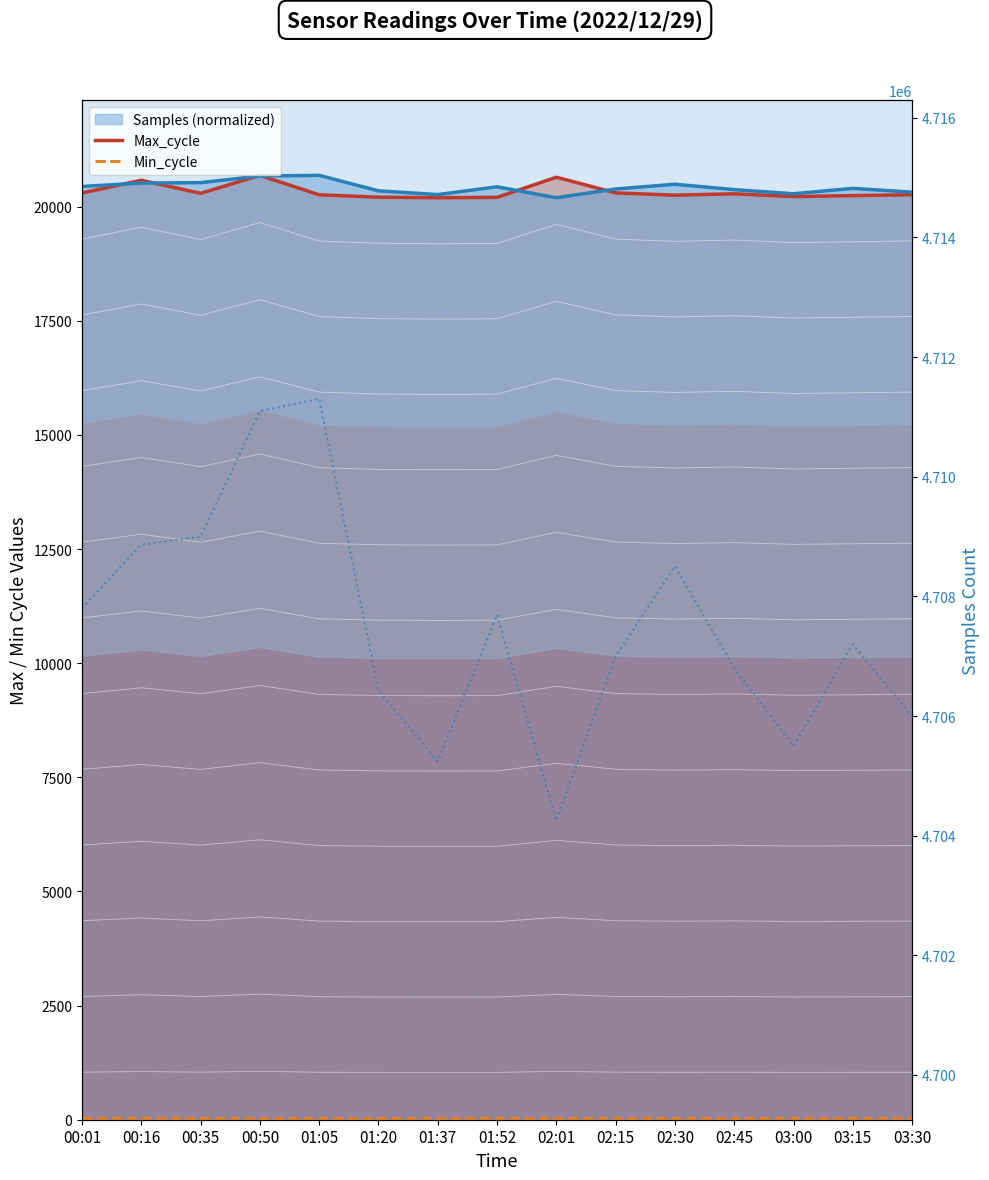

True or false: Samples (normalized) and Min_cycle cross at least once.

False